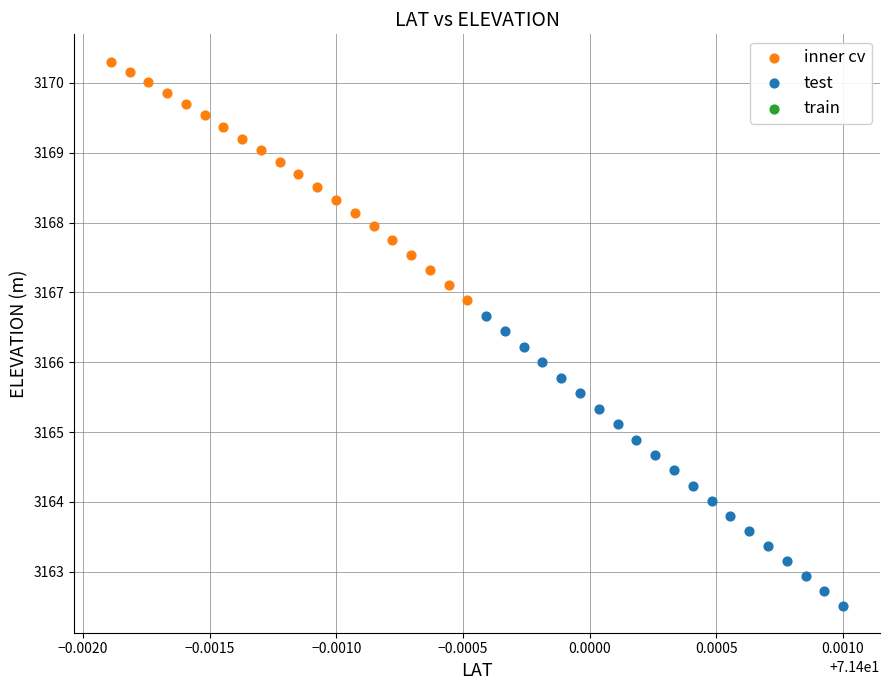

Which series contains the highest Y value?

inner cv